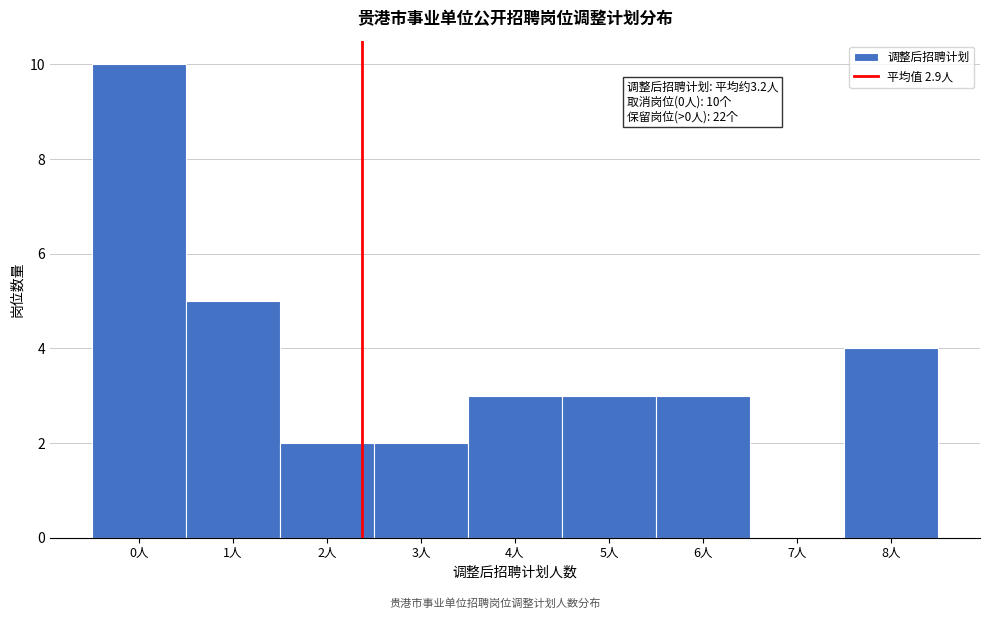

Reading left to right, extract all data points from this chart.

0人=10	1人=5	2人=2	3人=2	4人=3	5人=3	6人=3	7人=0	8人=4